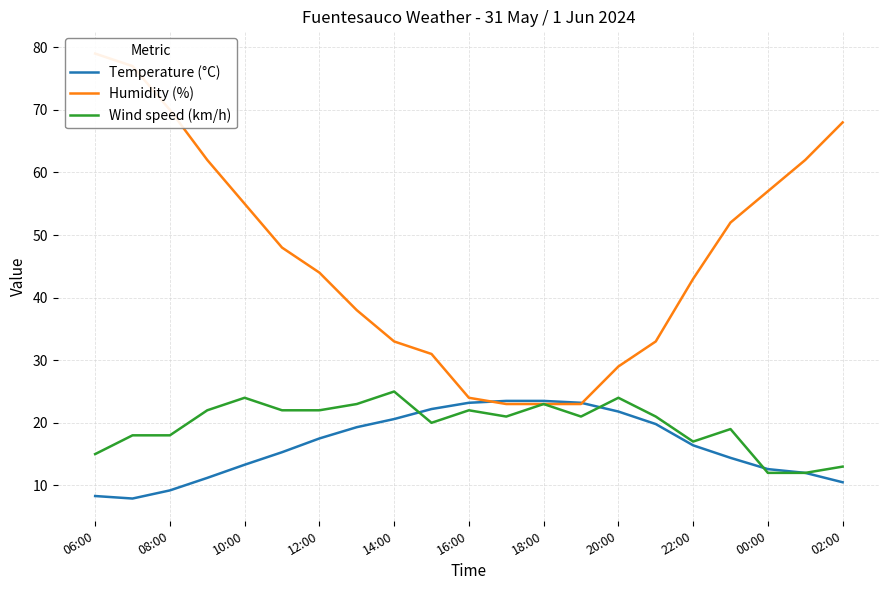

The Wind speed (km/h) series shows 21.0 at 15. True or false?

True